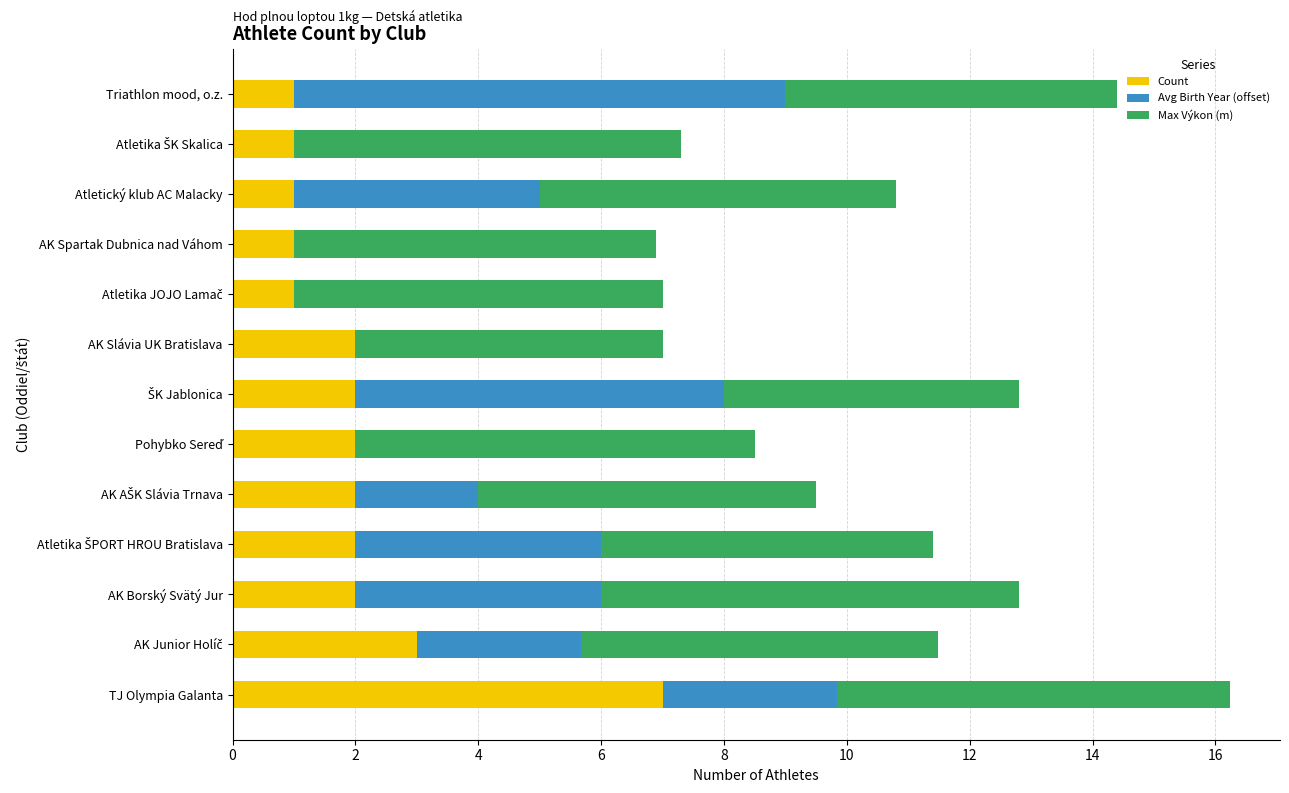

At which category is the sum across all series the highest?

TJ Olympia Galanta